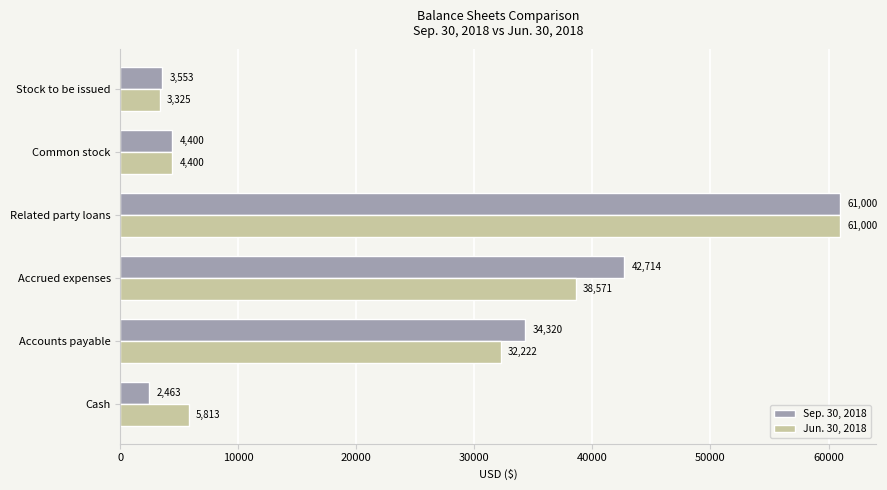

The value of Sep. 30, 2018 at Accounts payable is 34320. True or false?

True